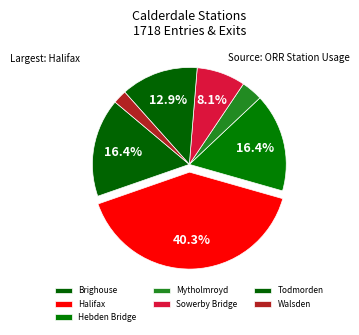

How many slices are in this pie chart?

7